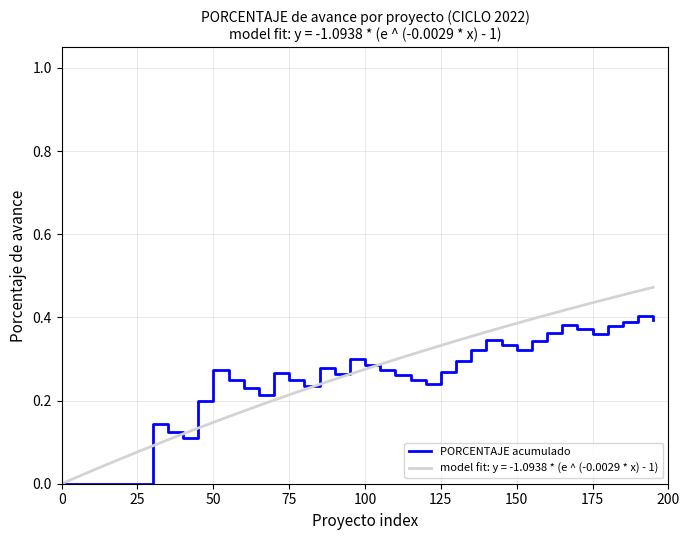

The value of PORCENTAJE acumulado at 75 is 0.1. True or false?

False